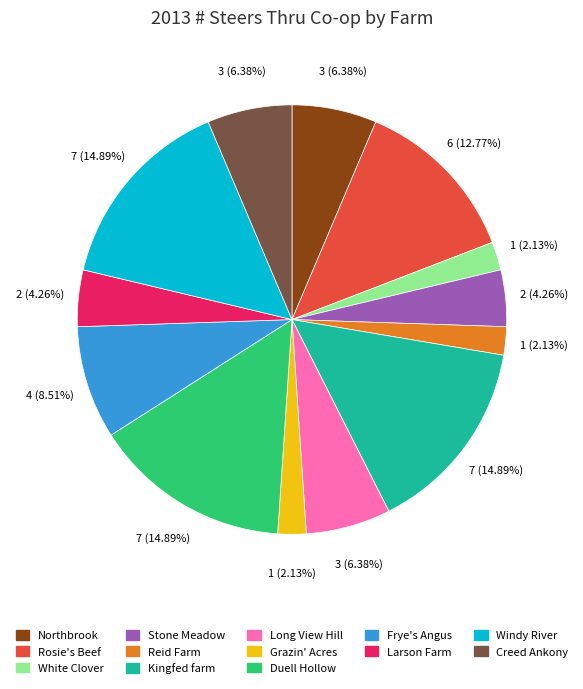

True or false: Rosie's Beef accounts for 6% of the total.

False